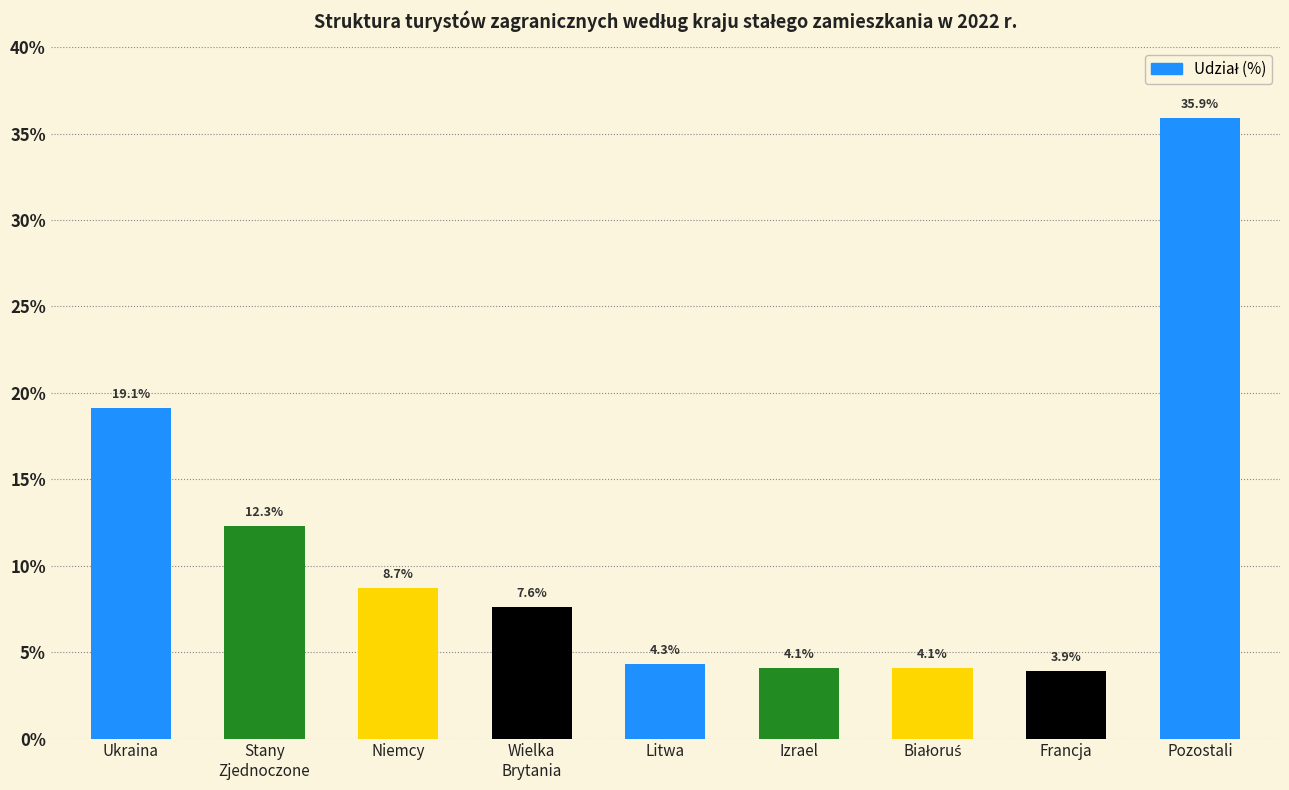

What is the average value?

11.1